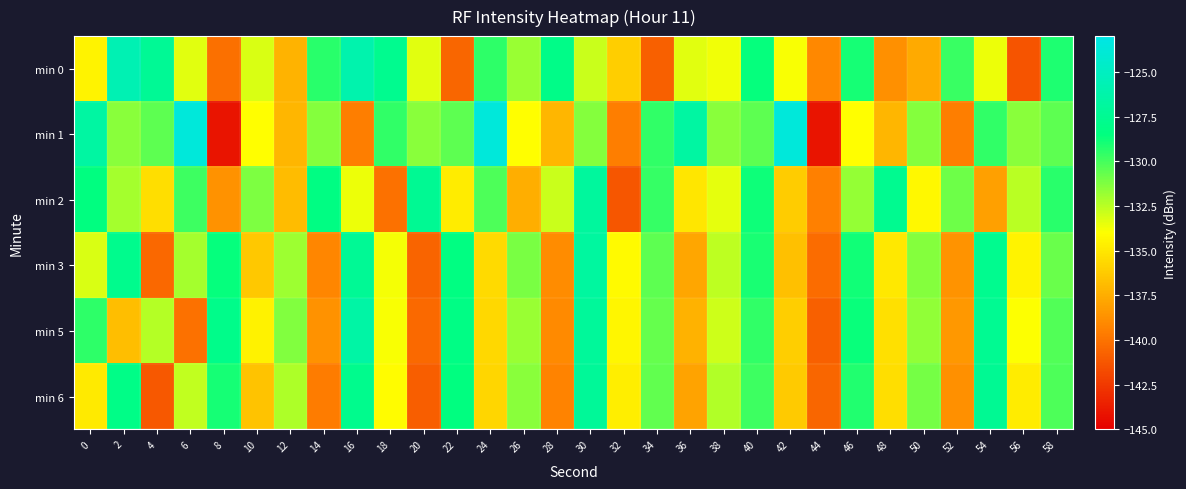

Rank the series at 18 from lowest to highest value.

min 2, min 6, min 5, min 3, min 1, min 0